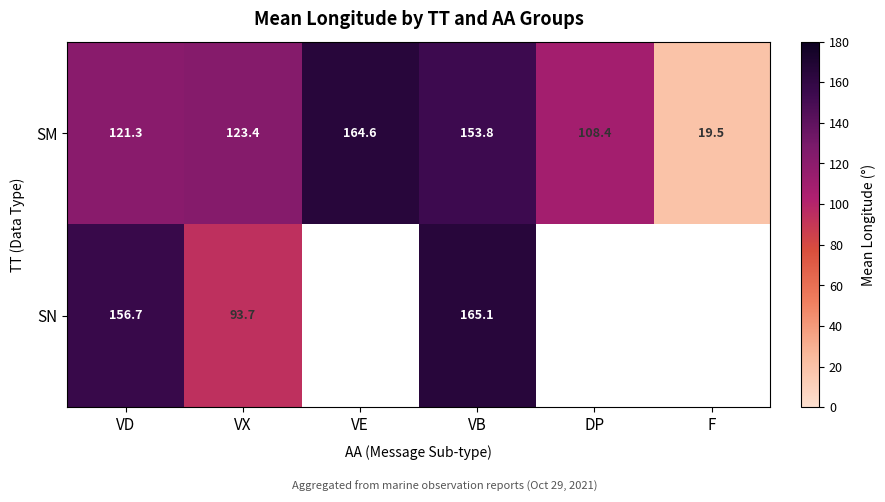

Which category has the lowest value in the SM series?

F